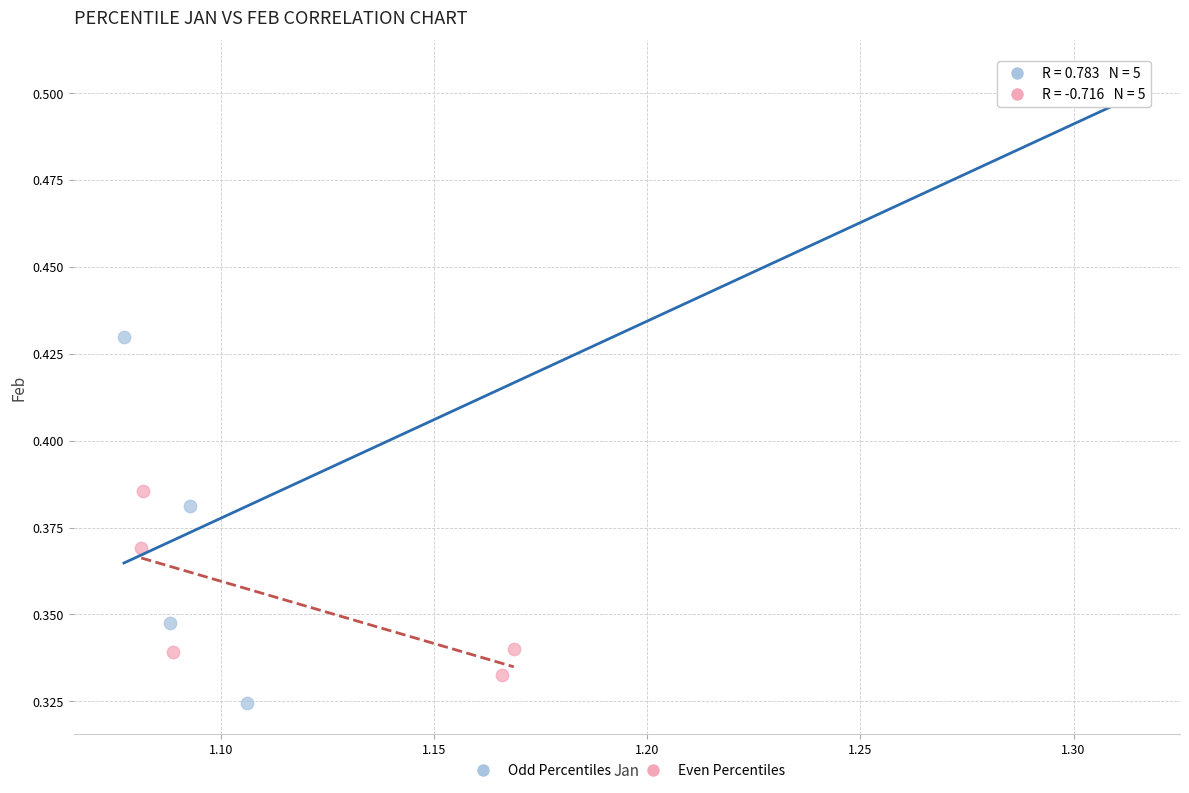

Which series has the widest spread of Y values?

Odd Percentiles